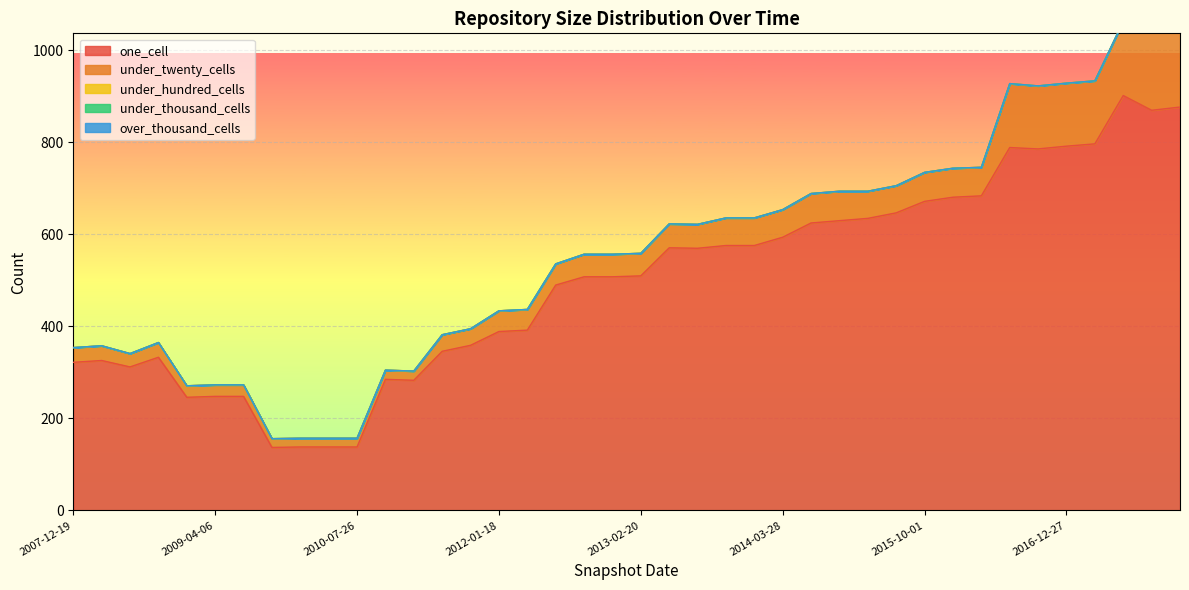

What are all the series names shown in the legend?

one_cell, under_twenty_cells, under_hundred_cells, under_thousand_cells, over_thousand_cells